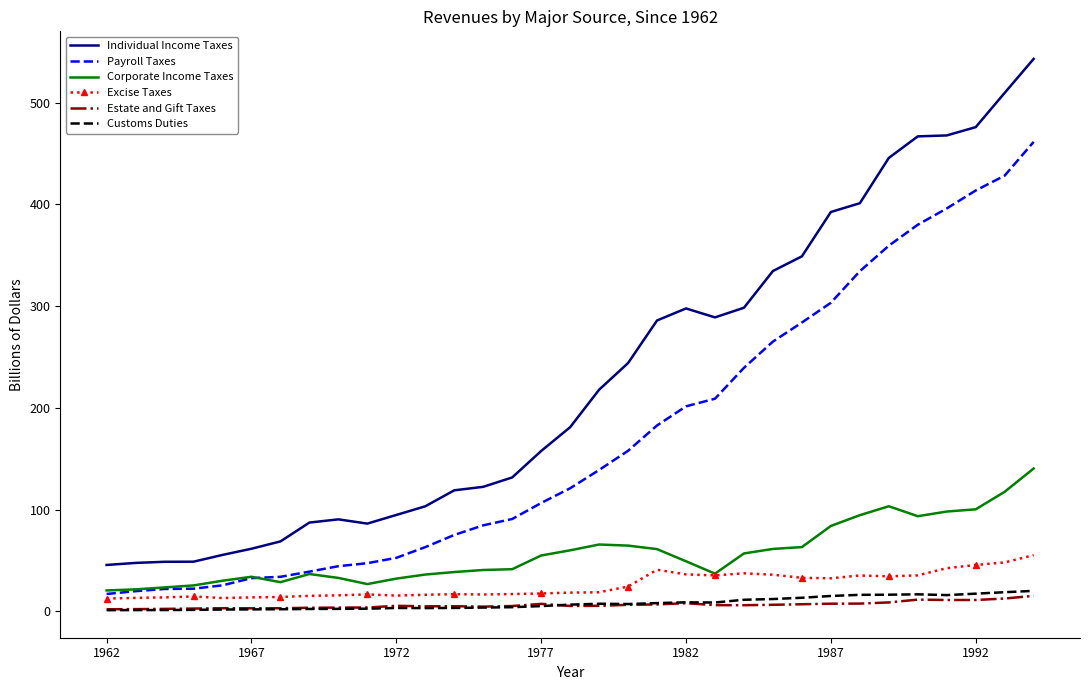

Which series has the largest total across all categories?

Individual Income Taxes